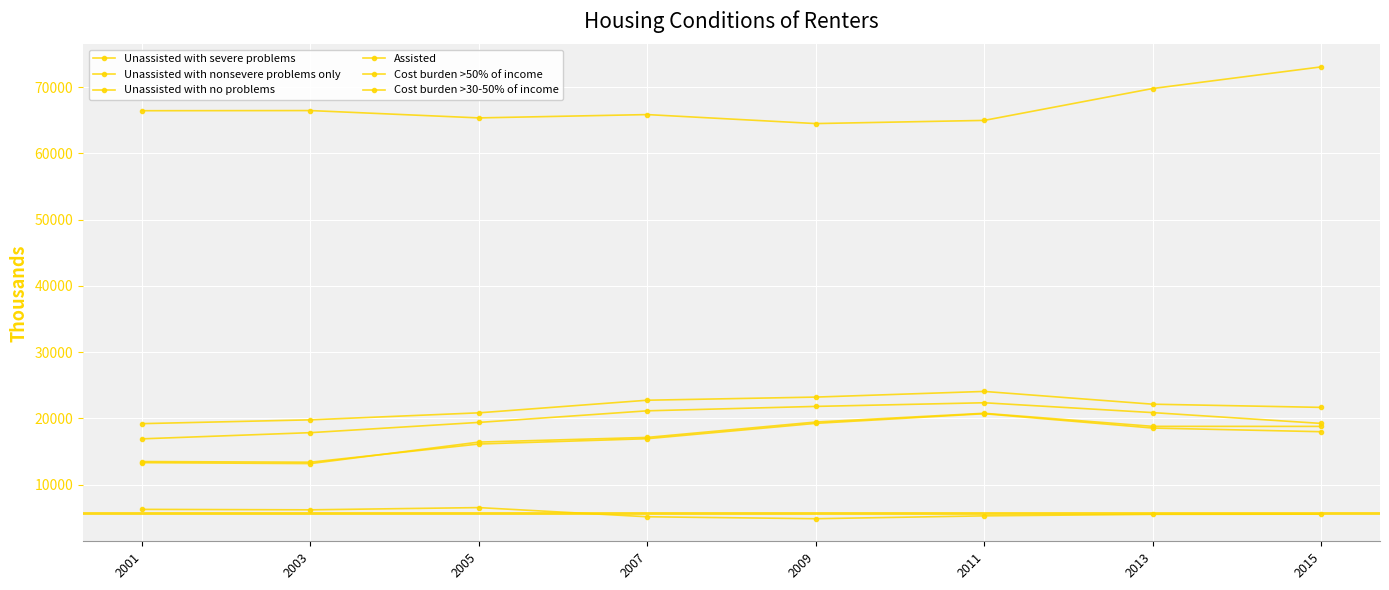

How many lines are shown in the chart?

6